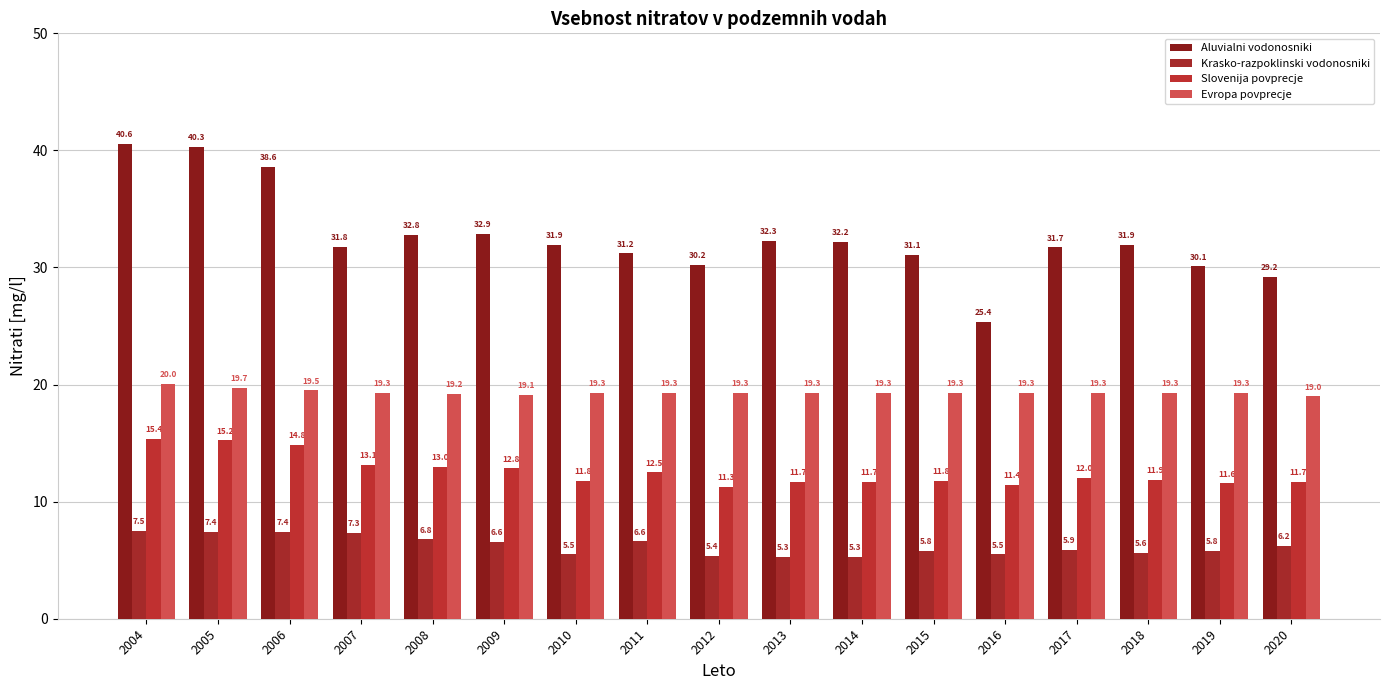

Count the number of data series in this chart.

4